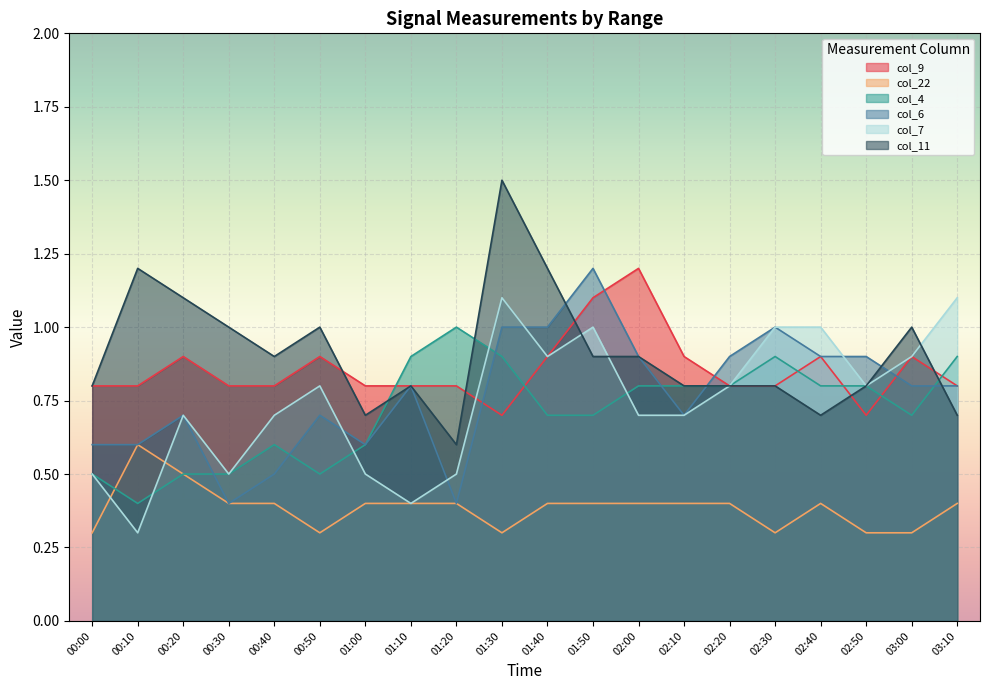

In col_22, how many points are higher than both neighbors (excluding endpoints)?

2